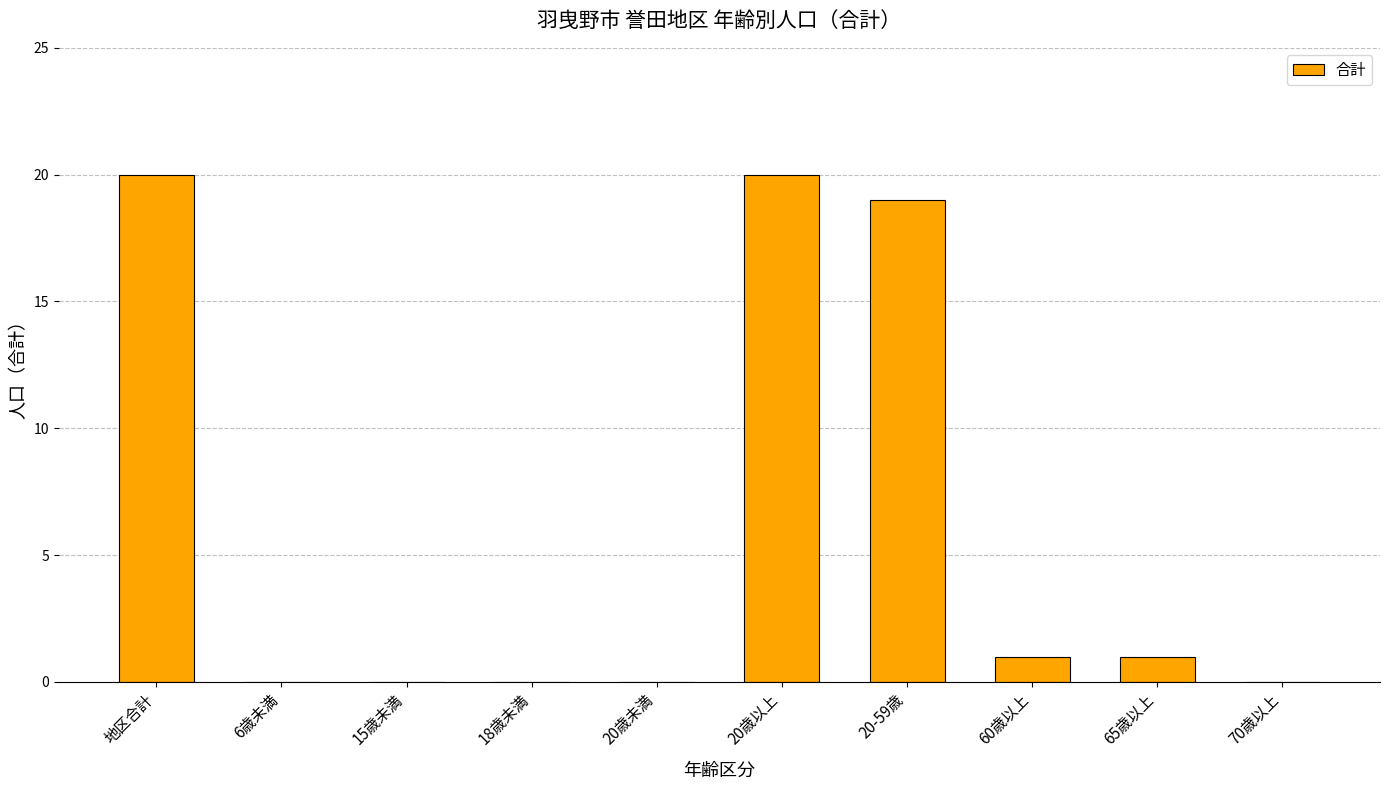

Between 70歳以上 and 地区合計, which is larger?

地区合計